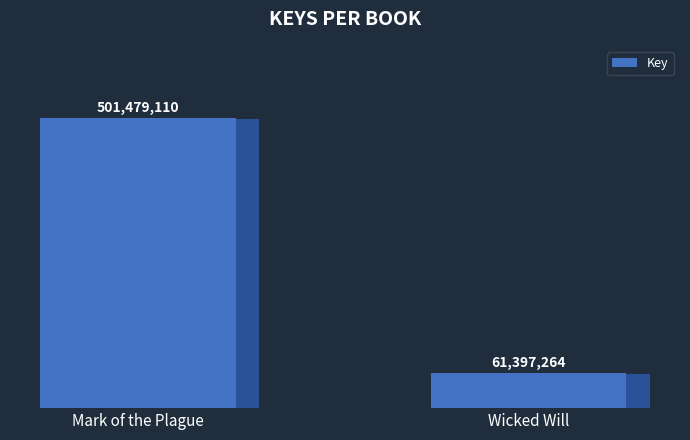

What is the greatest value displayed?

501479110